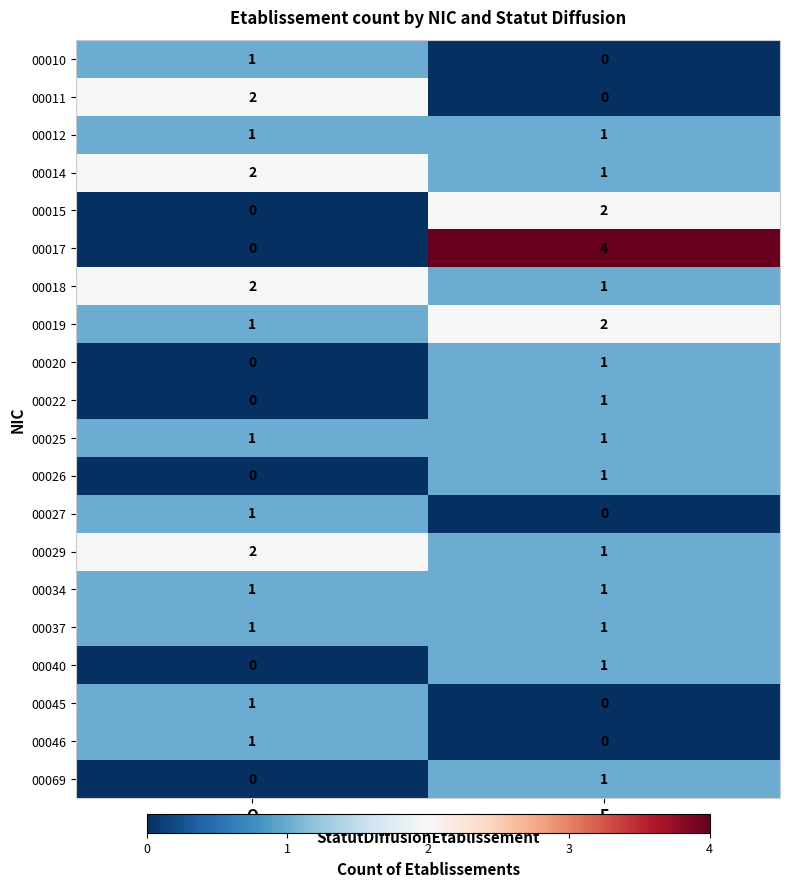

Where is 00014 nearest to the value 1?

F